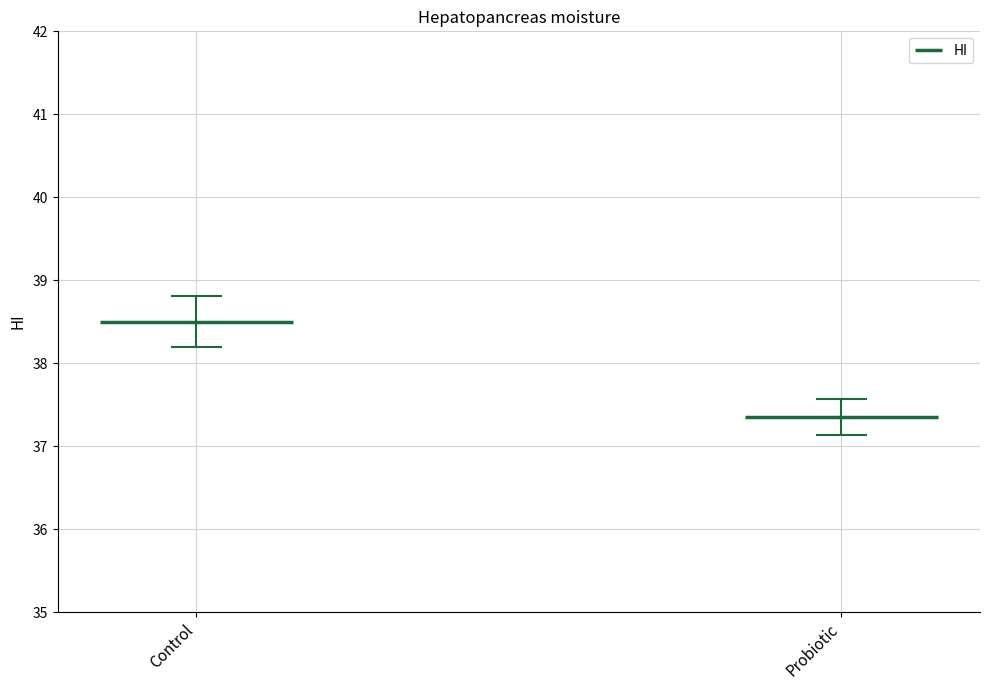

Reading left to right, extract all data points from this chart.

38.5	37.4